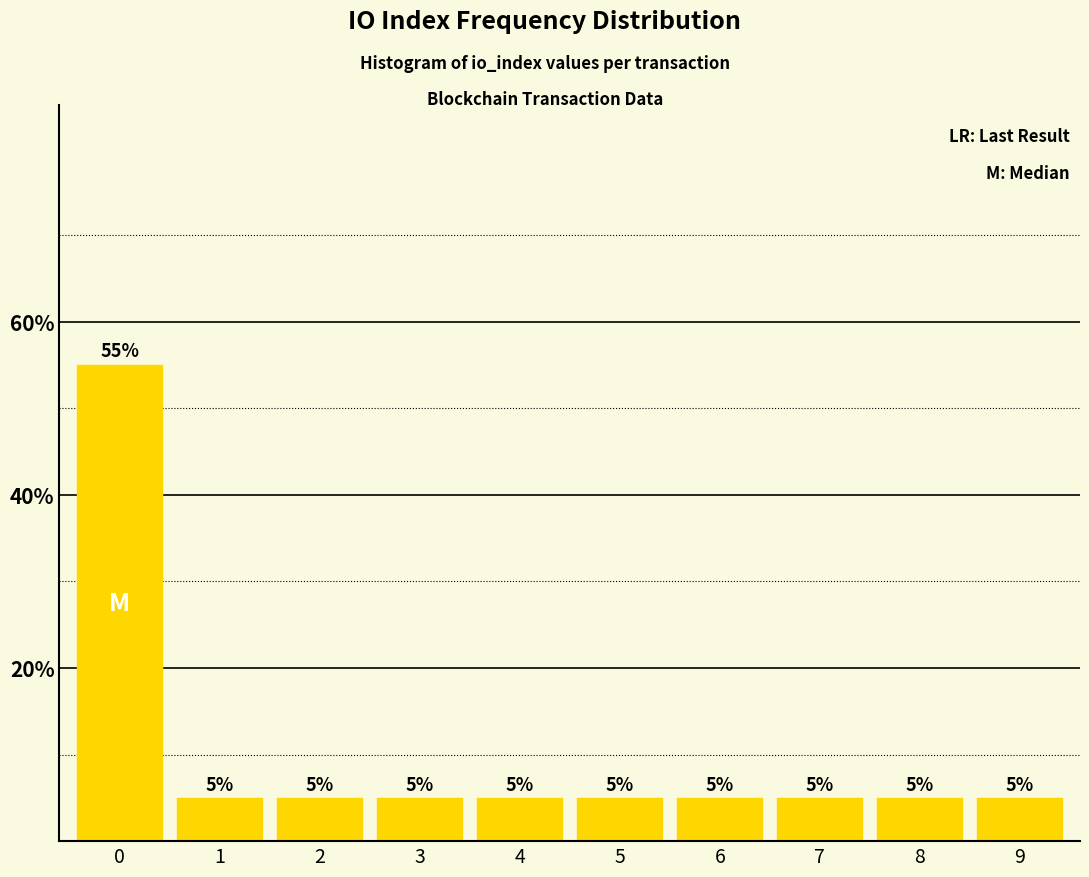

Reading left to right, what are all the values shown in this chart?

55.0	5.0	5.0	5.0	5.0	5.0	5.0	5.0	5.0	5.0